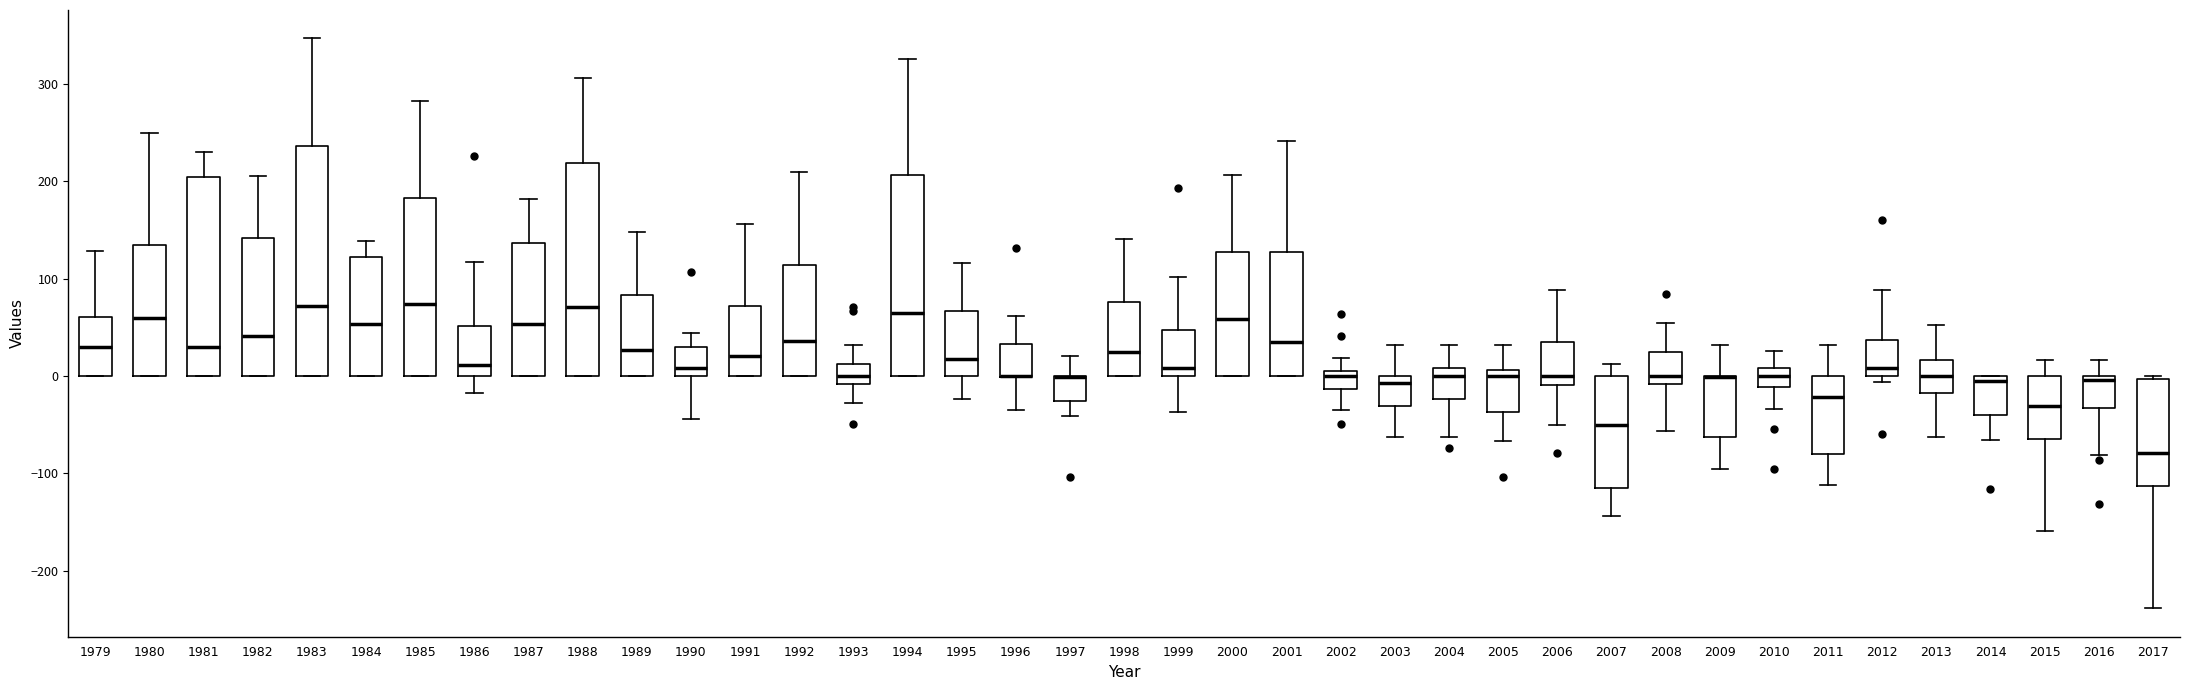

Comparing the boxes themselves (not the whiskers), which one is the tallest?

1983